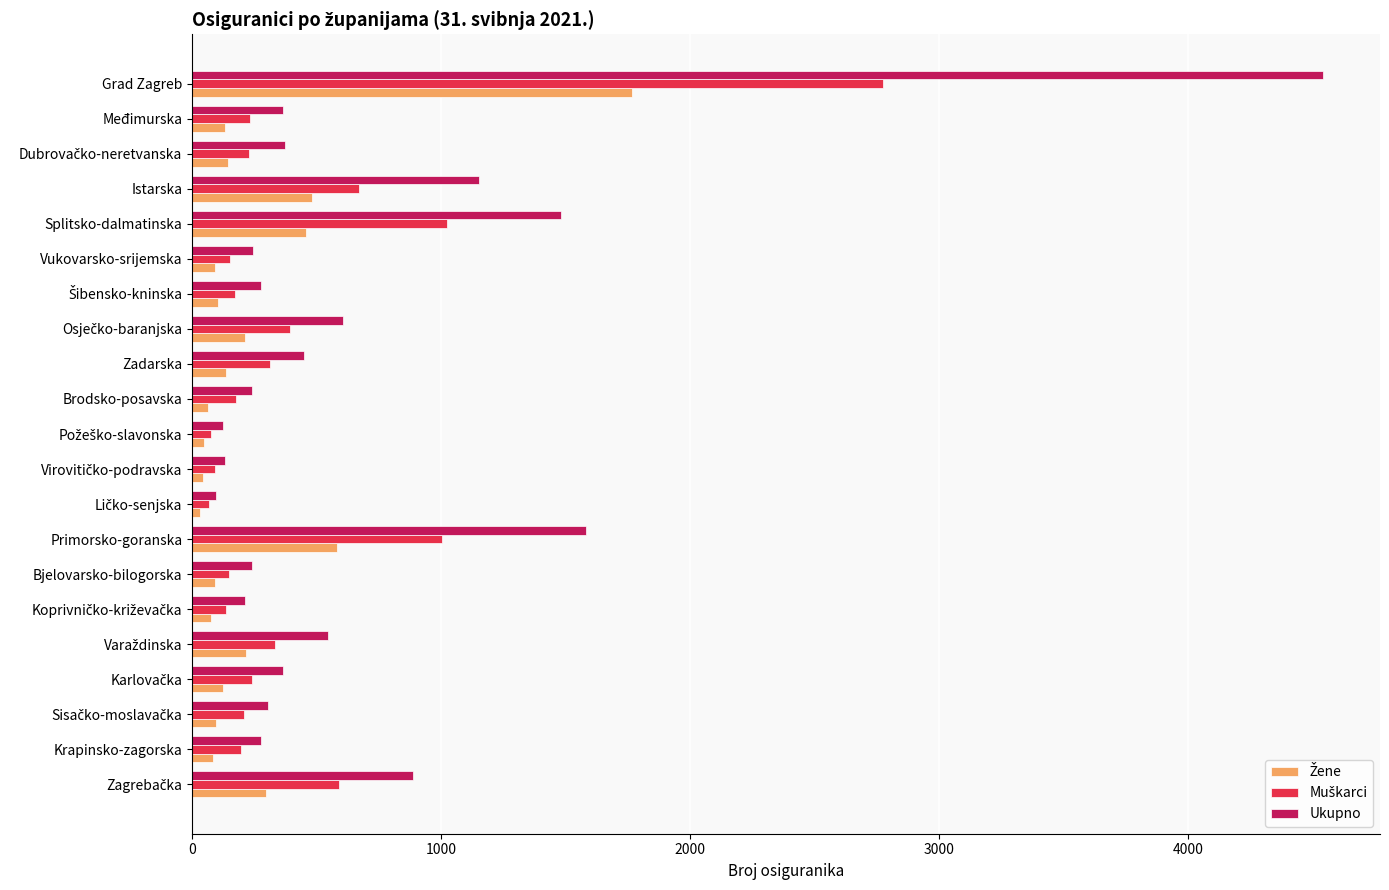

What is the spread (max minus min) of values at Zadarska?

312